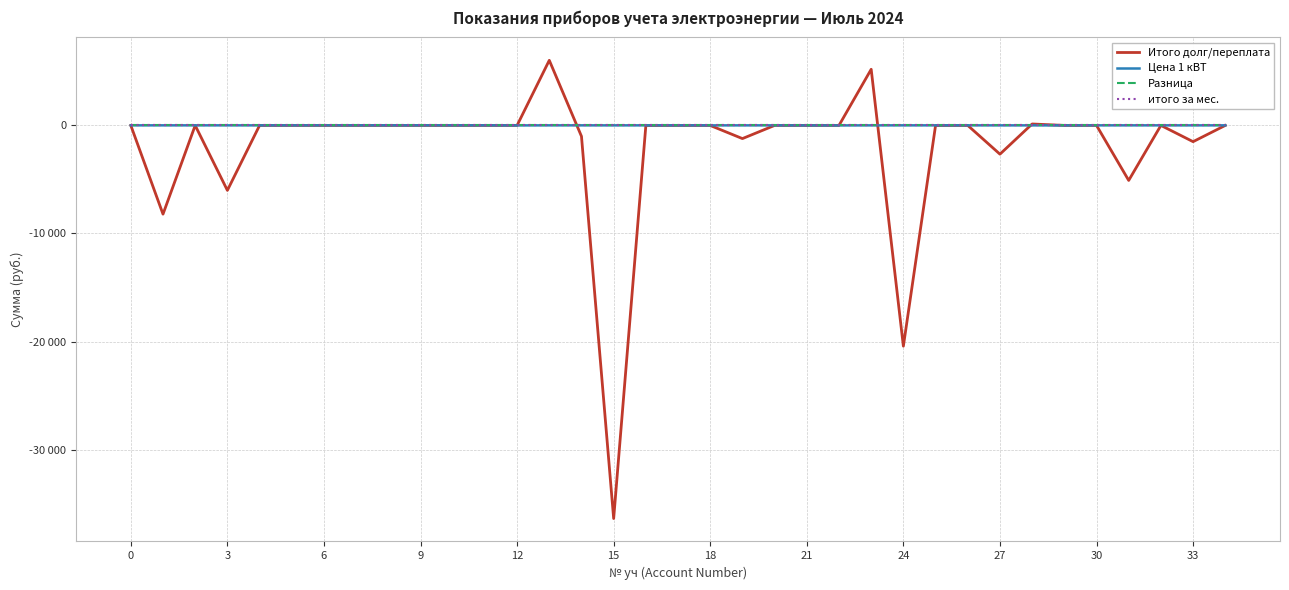

Reading right to left, extract all data points from this chart.

Итого долг/переплата: 0.0	-1503.7	0.0	-5089.8	0.0	0.0	132.6	-2660.5	0.0	-6.7	-20425.5	5191.7	0.0	0.0	0.0	-1219.0	-4.7	0.0	-6.7	-36375.0	-1009.5	6023.4	0.0	0.0	0.0	0.0	0.0	0.0	0.0	0.0	0.0	-6009.9	0.0	-8211.4	0.0
Цена 1 кВТ: 6.7	4.7	6.7	6.7	6.7	0.0	4.7	4.7	6.7	6.7	6.7	4.7	0.0	0.0	6.7	4.7	4.7	4.7	6.7	4.7	6.7	6.7	0.0	6.7	6.7	6.7	6.7	6.7	6.7	6.7	4.7	6.7	6.7	6.7	6.7
Разница: 0.0	0.0	0.0	0.0	0.0	0.0	0.0	0.0	0.0	0.0	0.0	0.0	0.0	0.0	0.0	0.0	0.0	0.0	0.0	0.0	0.0	0.0	0.0	0.0	0.0	0.0	0.0	0.0	0.0	0.0	0.0	0.0	0.0	0.0	0.0
итого за мес.: 0.0	0.0	0.0	0.0	0.0	0.0	0.0	0.0	0.0	0.0	0.0	0.0	0.0	0.0	0.0	0.0	0.0	0.0	0.0	0.0	0.0	0.0	0.0	0.0	0.0	0.0	0.0	0.0	0.0	0.0	0.0	0.0	0.0	0.0	0.0